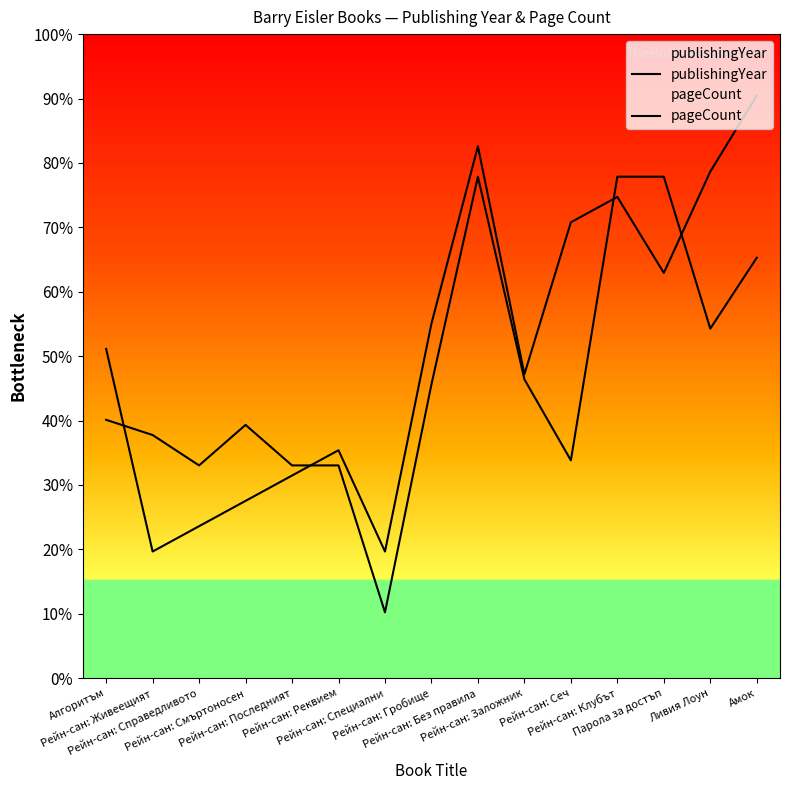

Which series has the largest range (max minus min)?

publishingYear